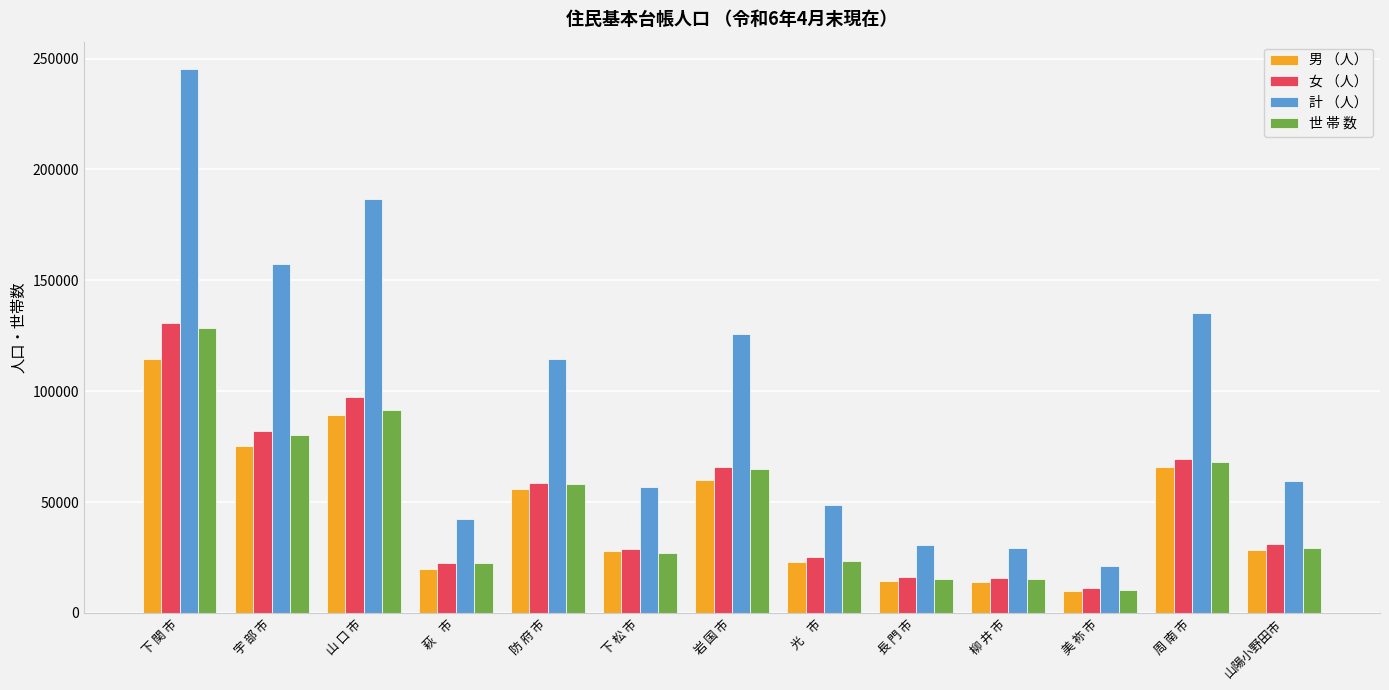

What is the label of the 13th bar from the right?

下 関 市